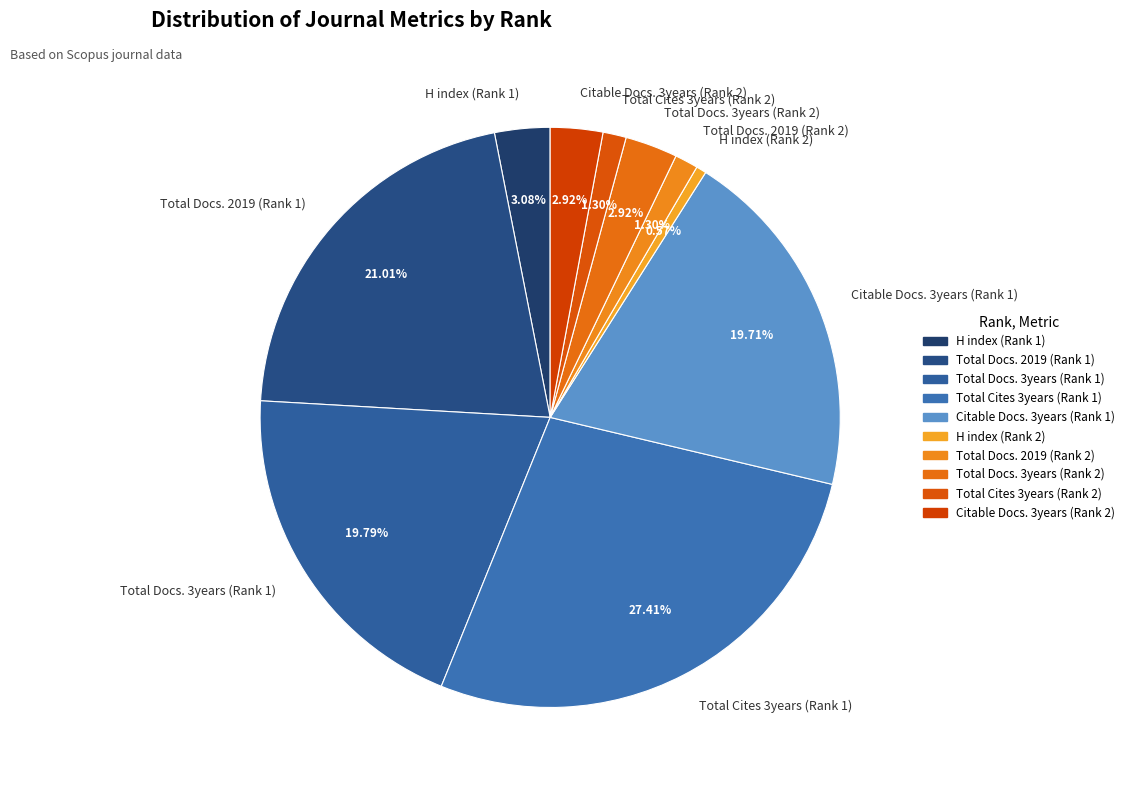

To the nearest percent, what percentage of the pie is Total Docs. 3years (Rank 1)?

20%